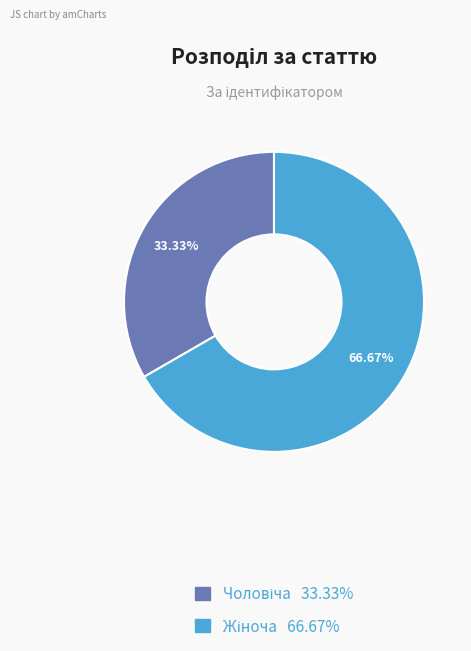

Does any single category account for the majority?

Yes